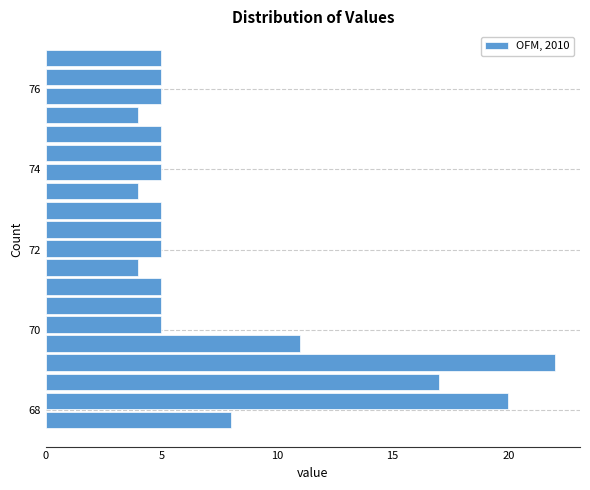

Around what value on the y-axis is the longest bar? Give the approximate position of its centre, as read against the axis.

69.2